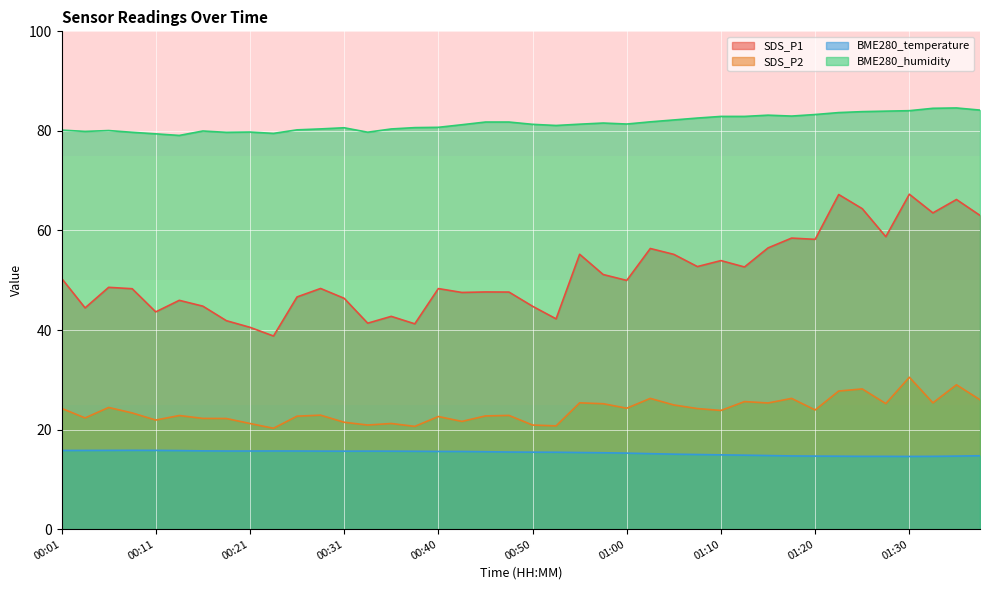

What is the label of the 15th point from the left?

00:35